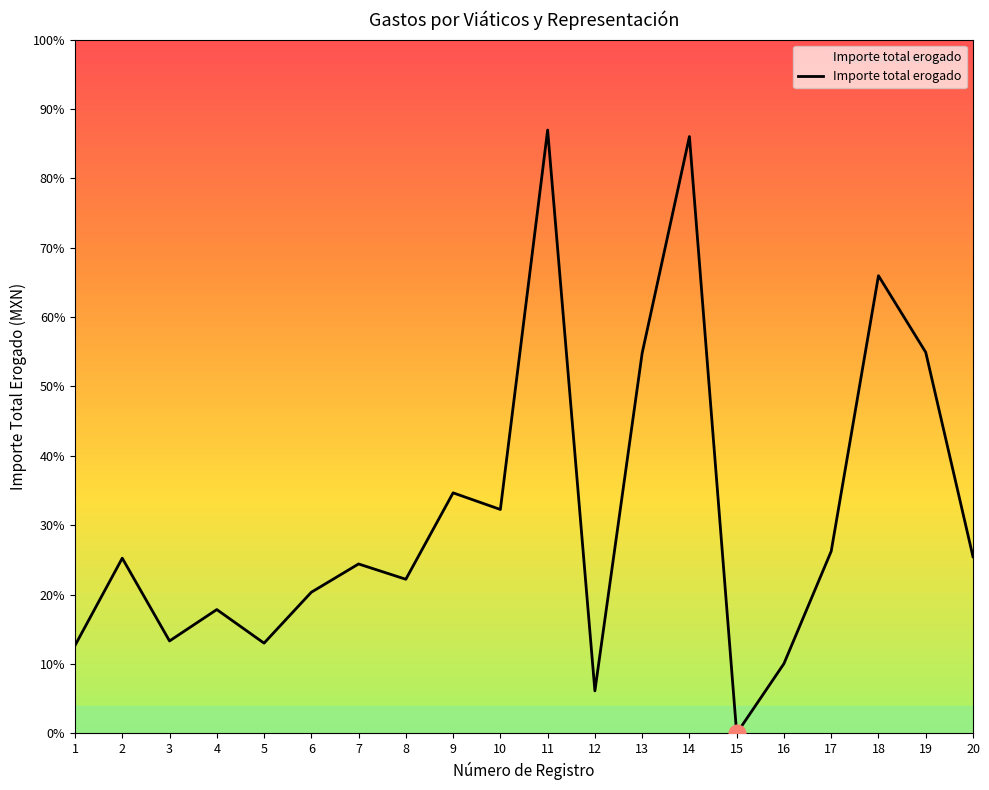

Reading right to left, extract all data points from this chart.

4051.0	8739.5	10495.9	4177.6	1600.0	0.0	13687.2	8721.0	975.0	13836.3	5135.4	5516.5	3535.0	3885.8	3237.2	2070.0	2840.0	2120.0	4018.1	2016.0